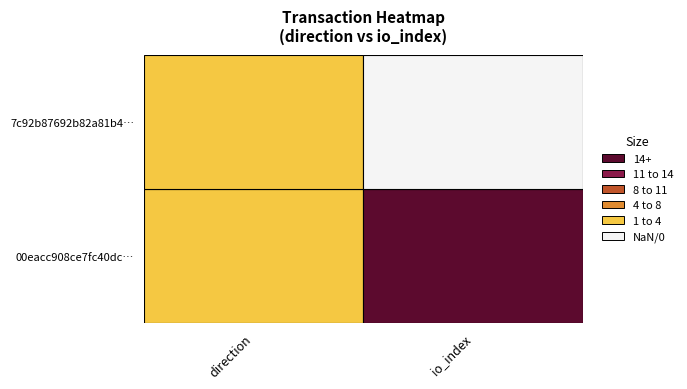

Reading left to right, what are all the values shown in this chart?

00eacc908ce7fc40dcc3e2bfca1832f02497e46: 0=-1	1=882
7c92b87692b82a81b4addb87b8b3bef93afa9cb: 0=1	1=0